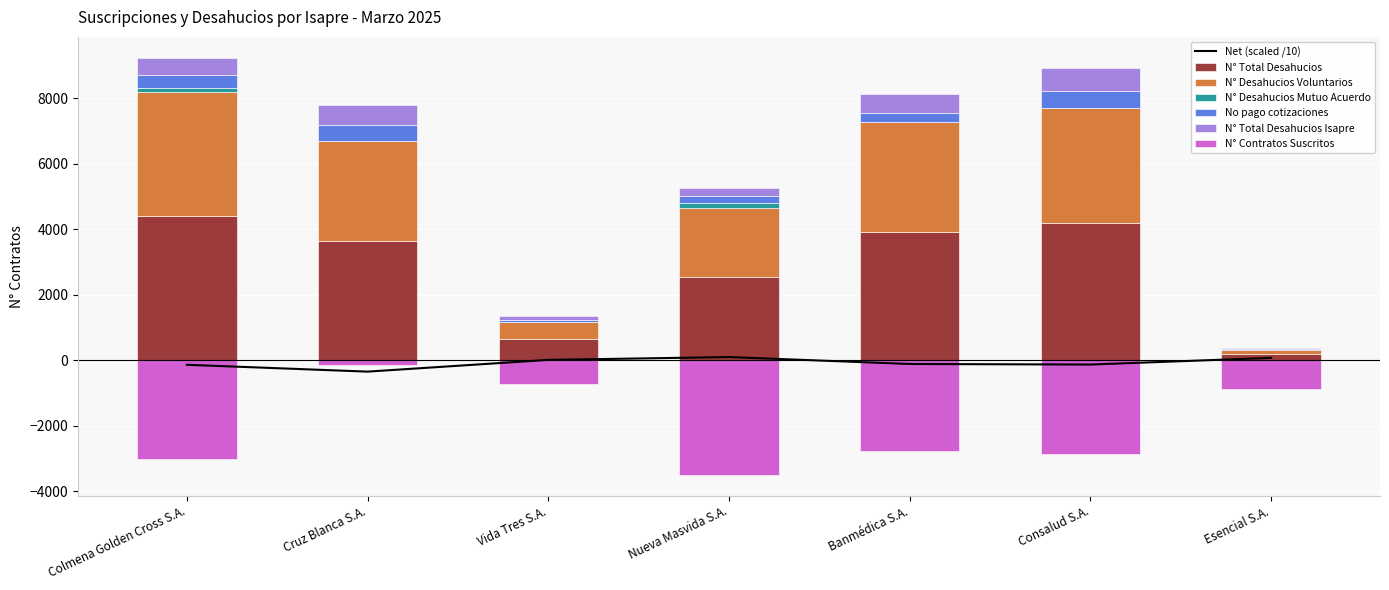

What is the average value of the N° Desahucios Mutuo Acuerdo series?

39